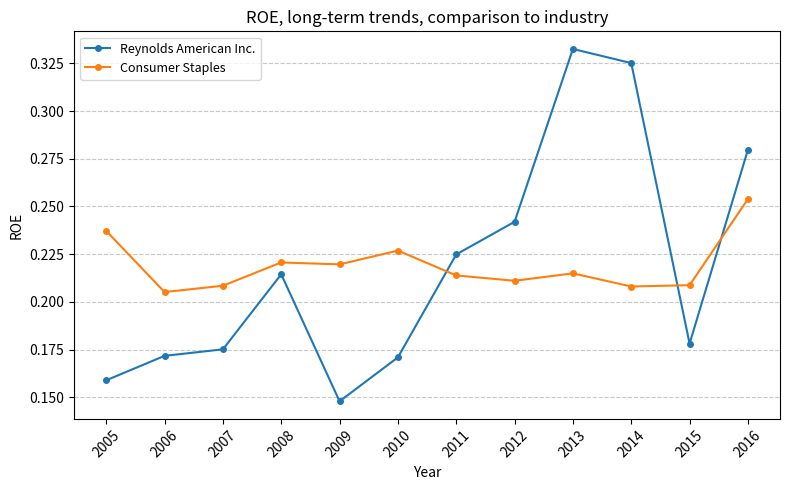

Which series changed the most between 2008 and 2012?

Reynolds American Inc.